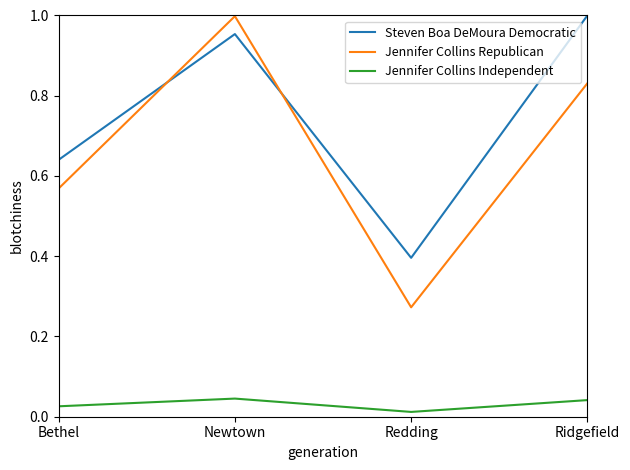

The value of Jennifer Collins Republican at Bethel is 0.3. True or false?

False